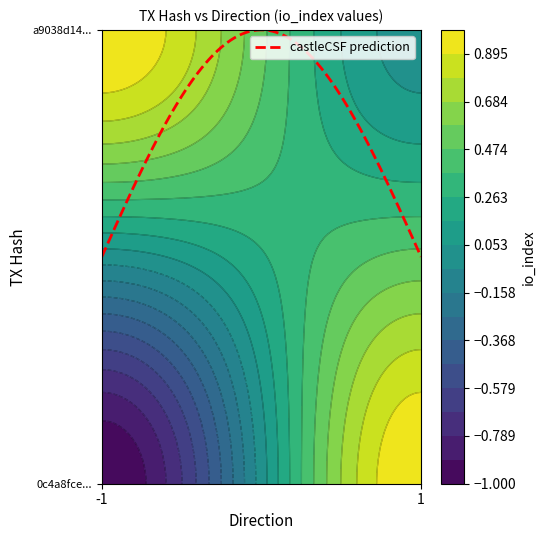

True or false: 0c4a8fce8685641846755def263f2ee81267d5e has a value of 1 at 1.

True